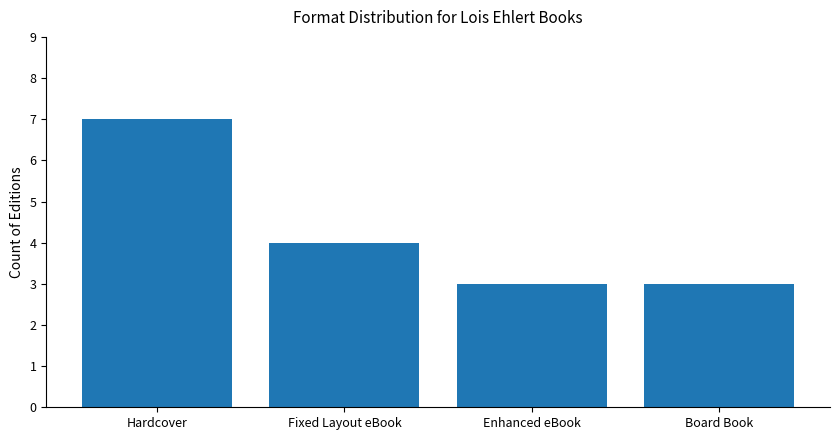

How many data points does each series have?

4